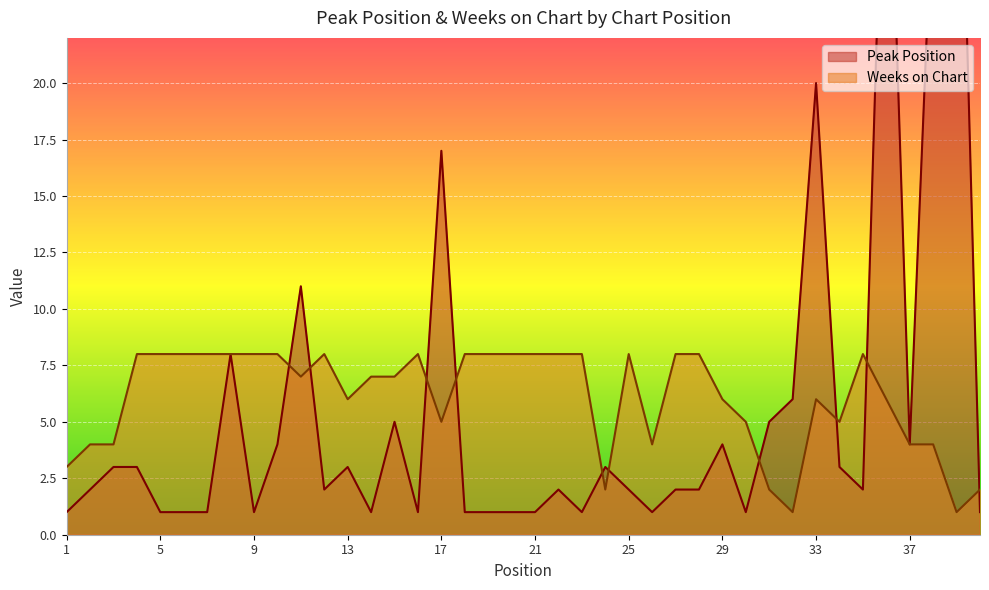

Where is the first local maximum for Peak Position?

8